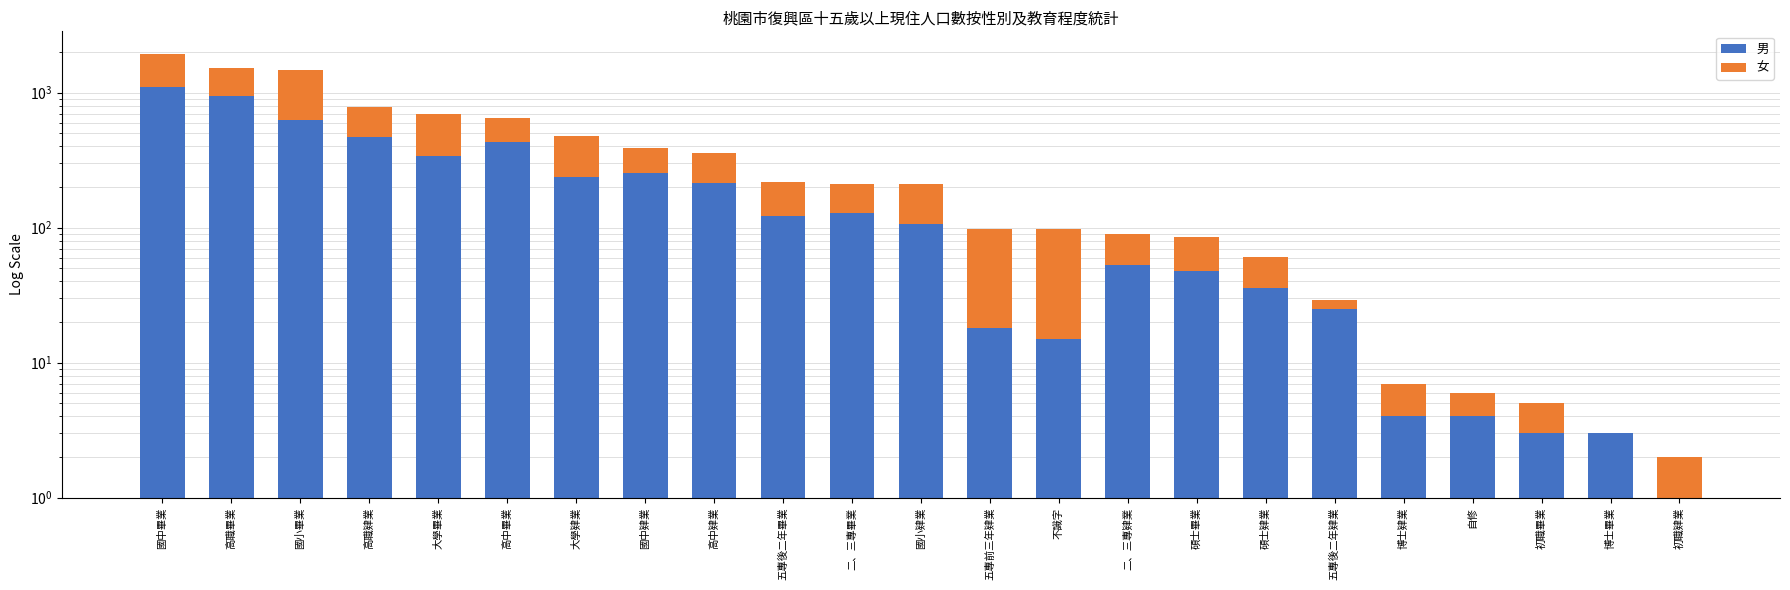

Between 大學肄業 and 不識字, which series saw the biggest shift?

男